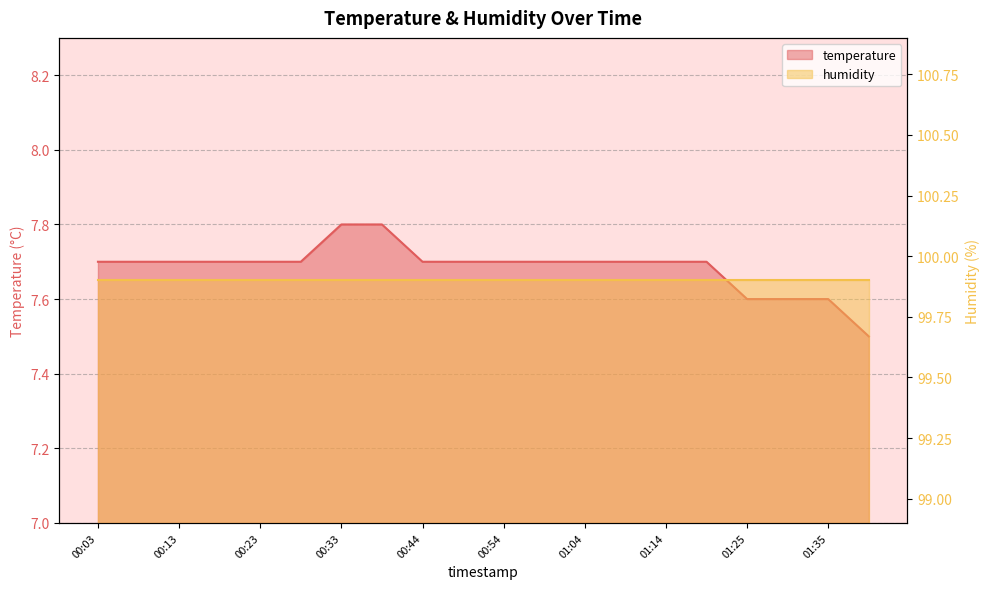

What is the label of the 2nd point from the right?

01:35